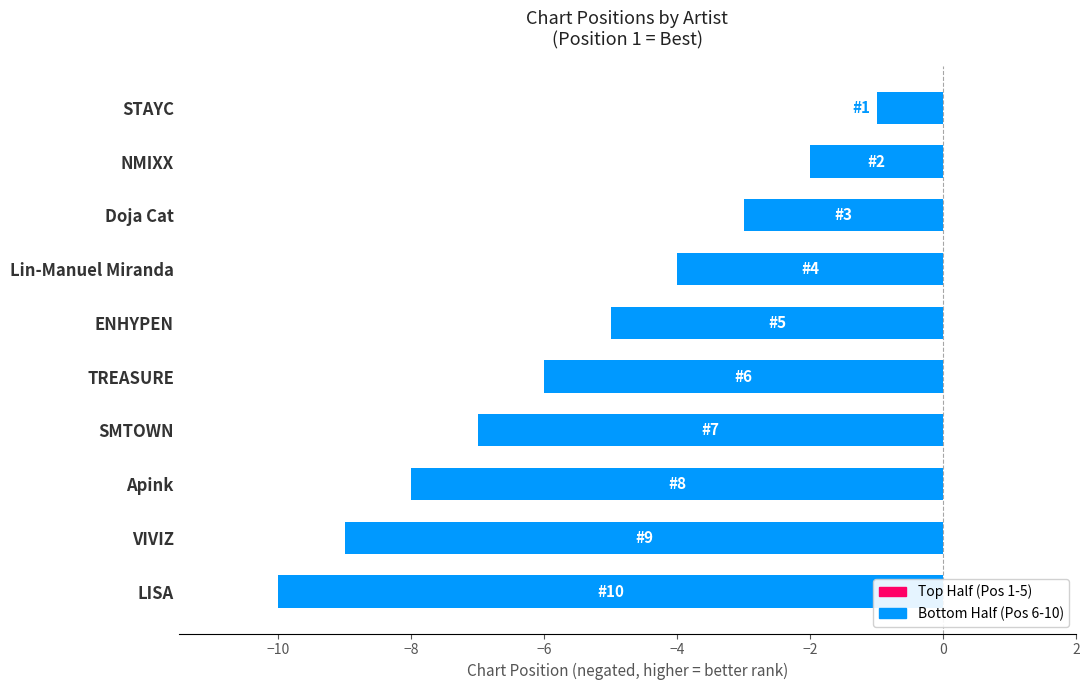

Does the chart contain stacked bars?

No